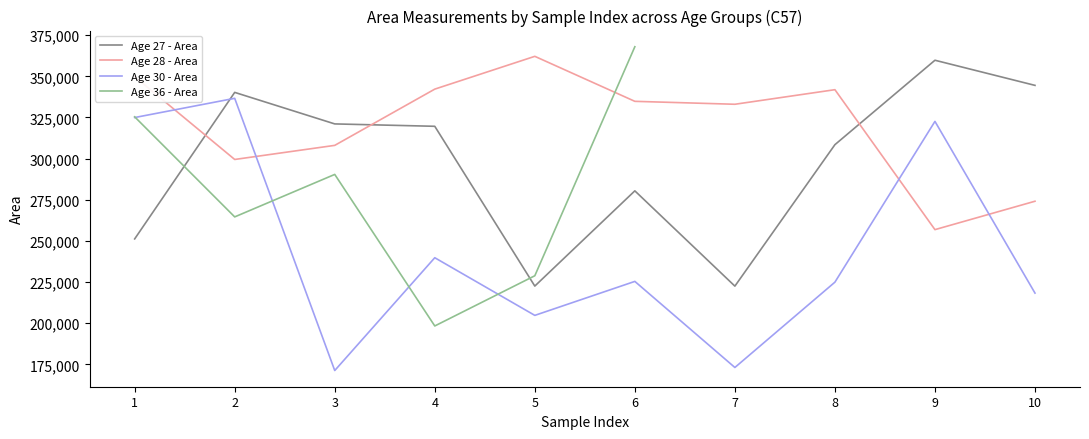

What is the value of the Age 30 - Area point at the 5th from the left?

204783